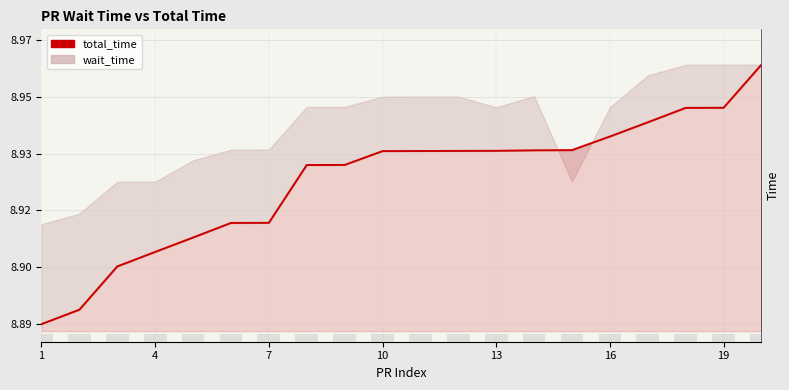

The total_time series shows 8.9 at 4. True or false?

True